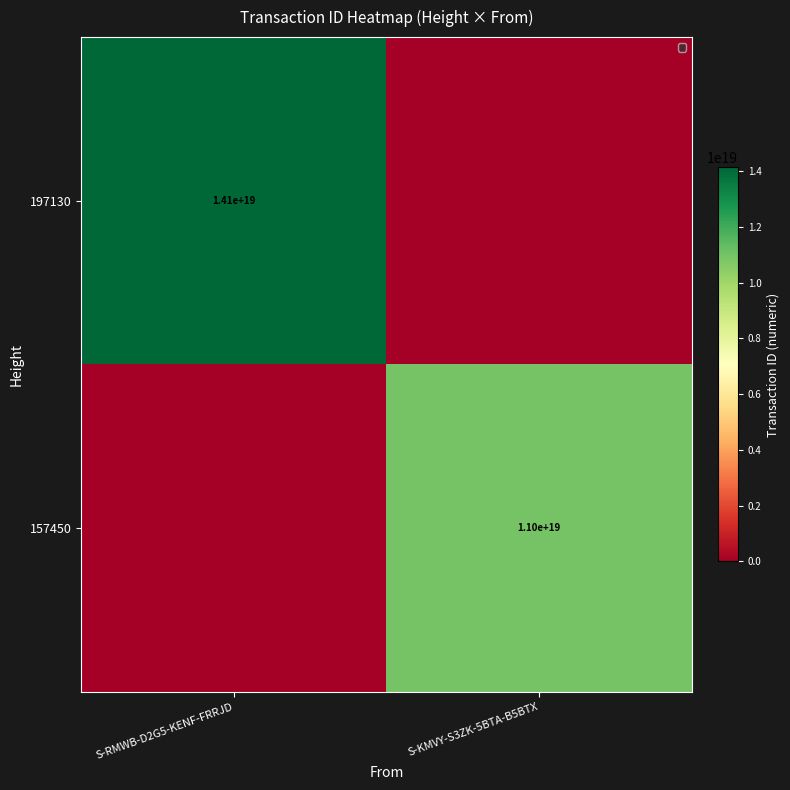

The value of 157450 at S-KMVY-S3ZK-5BTA-B5BTX is 4726932020954289152. True or false?

False